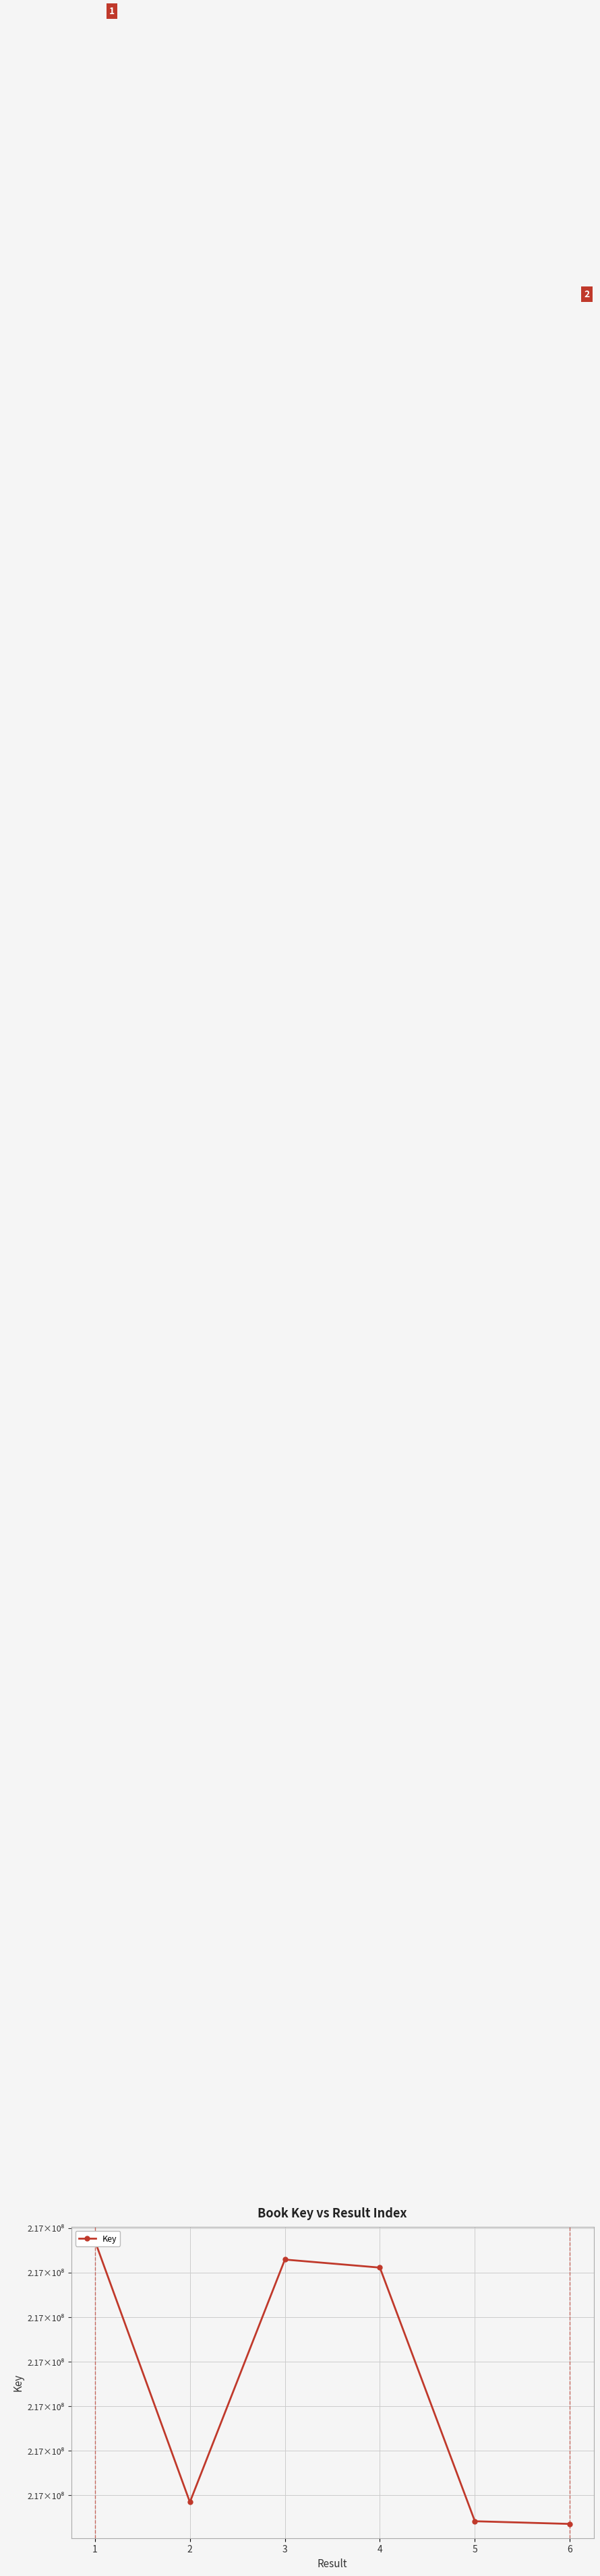

How many lines are shown in the chart?

1